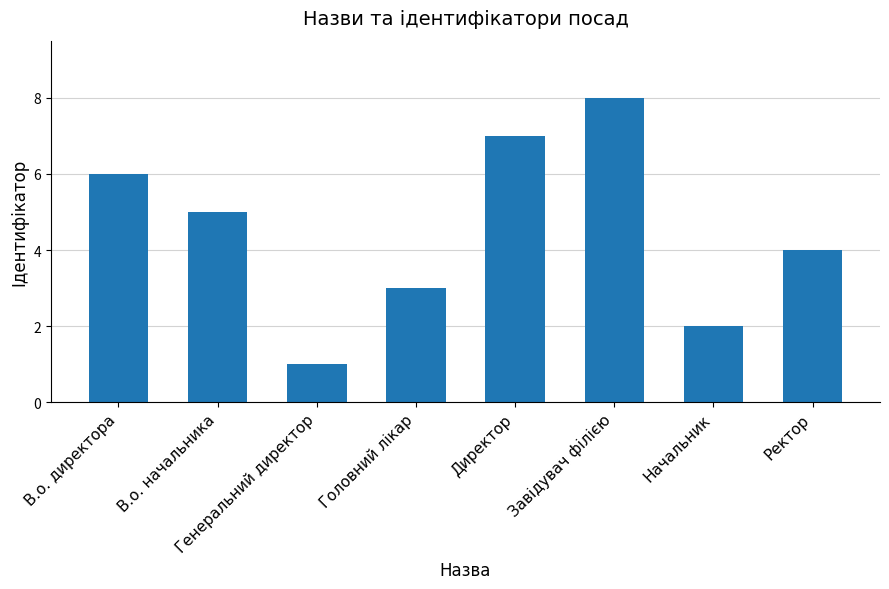

Is it true that the value at В.о. директора is 9?

False